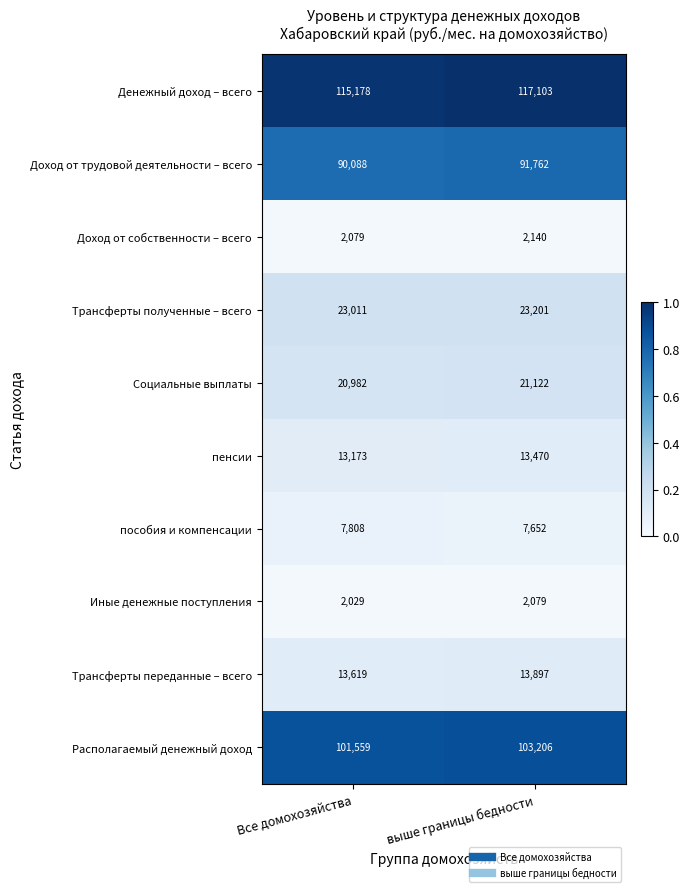

Is the value of Доход от собственности – всего at Все домохозяйства greater than the value of Доход от трудовой деятельности – всего at Все домохозяйства?

No